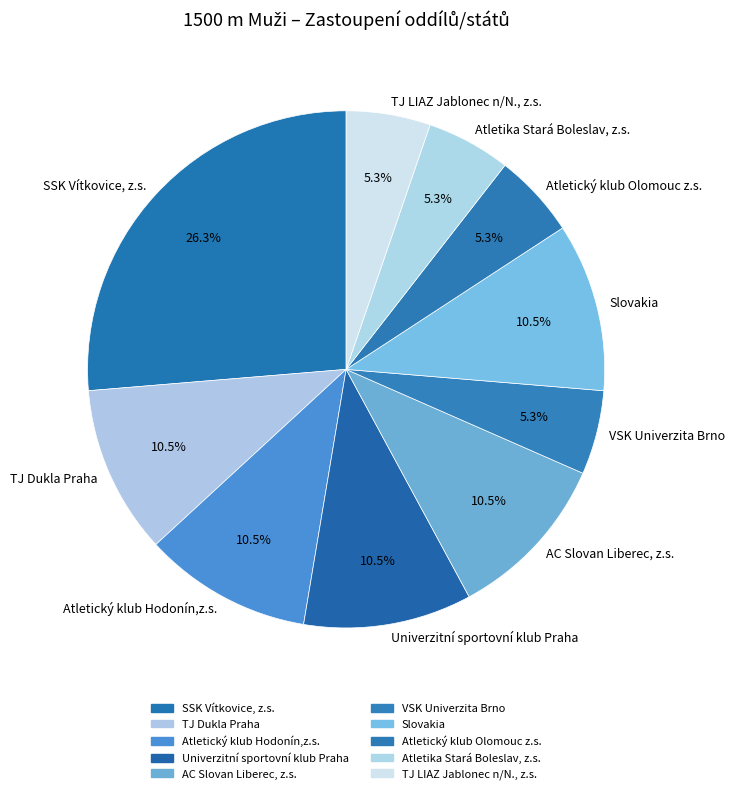

Combined, do TJ LIAZ Jablonec n/N., z.s. and Slovakia account for over 50%?

No